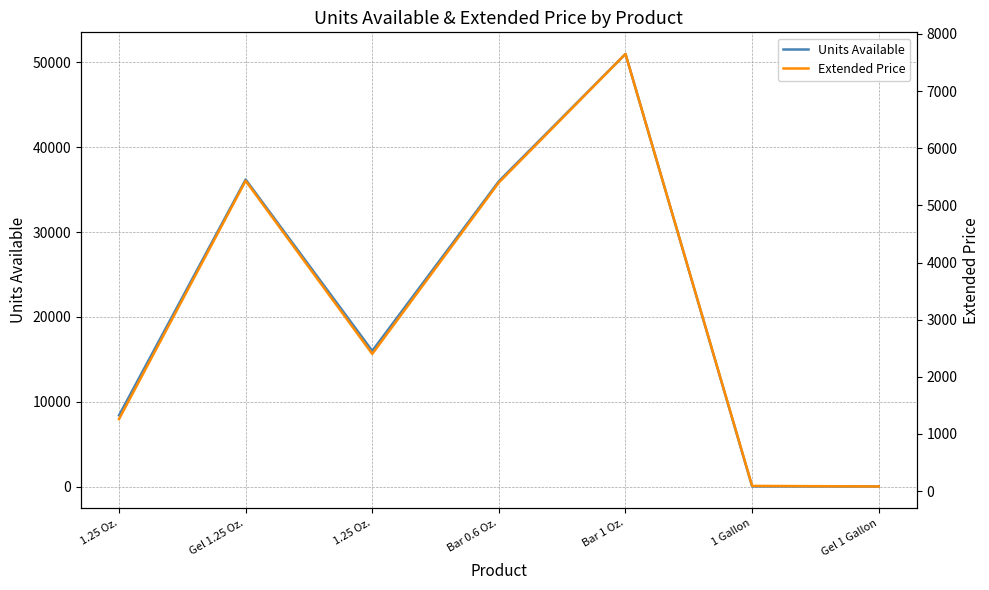

List the labels in order of Units Available value, largest first.

Bar 1 Oz., Gel 1.25 Oz., Bar 0.6 Oz., 1.25 Oz., 1.25 Oz., 1 Gallon, Gel 1 Gallon